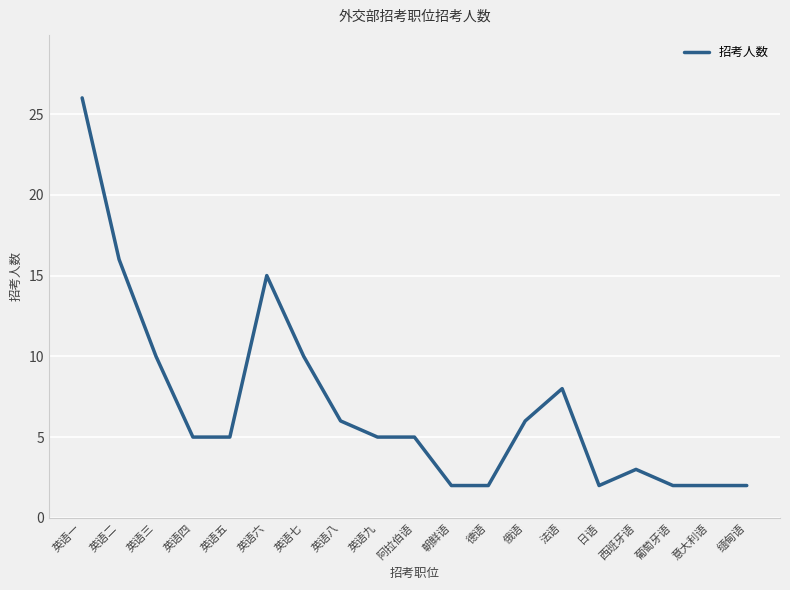

Is it true that the value at 英语四 is 5?

True